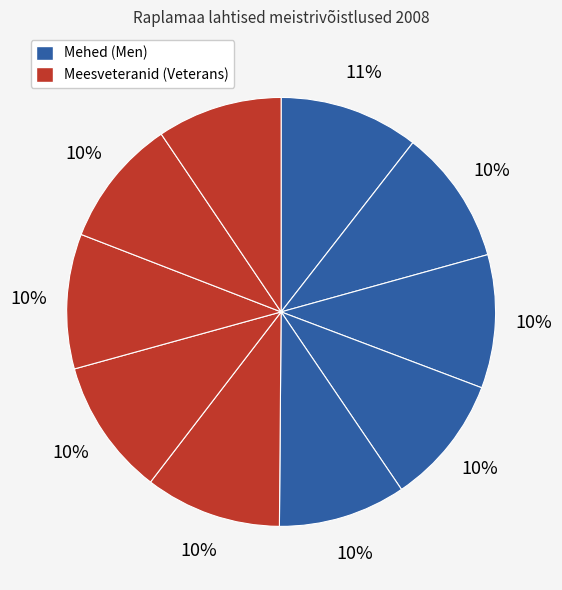

How many slices are in this pie chart?

10